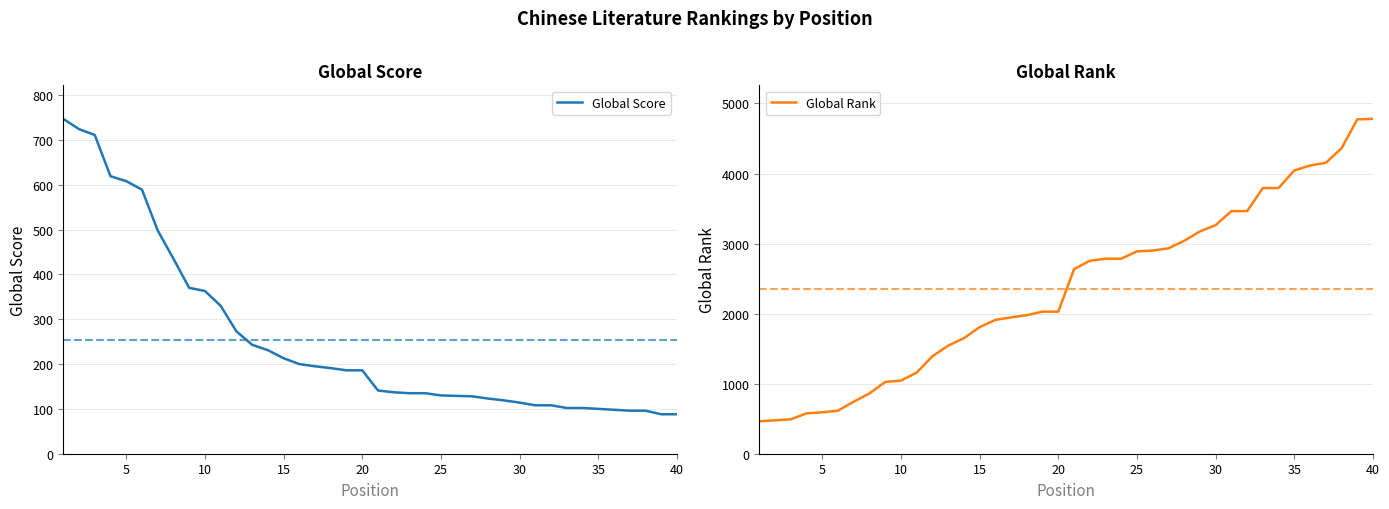

The value of Global Rank at 20 is 2028. True or false?

True